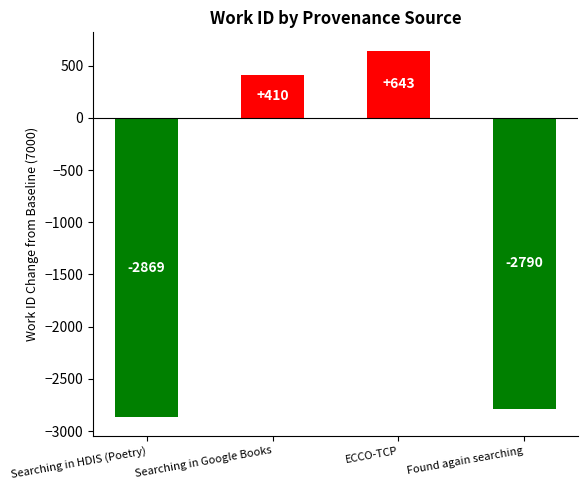

What position from the left is Searching in Google Books?

2